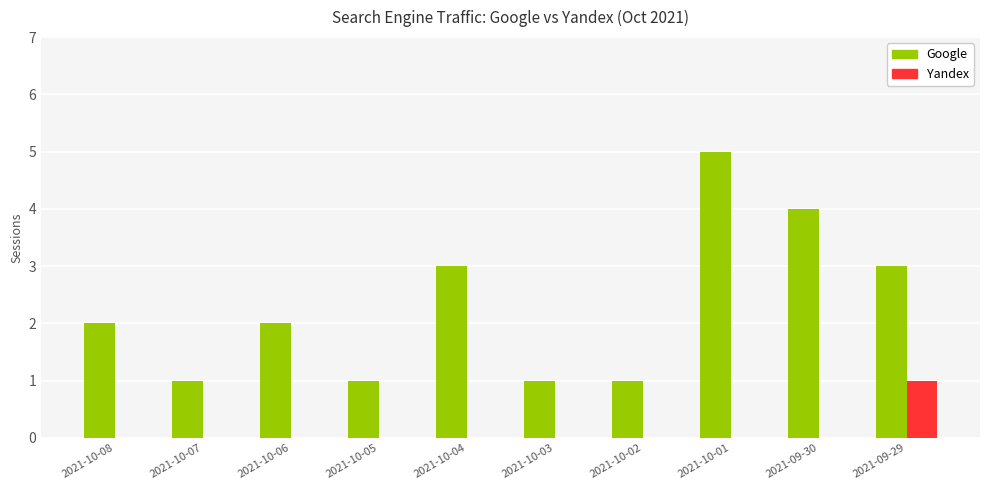

Between 2021-10-06 and 2021-10-02, which series saw the biggest shift?

Google